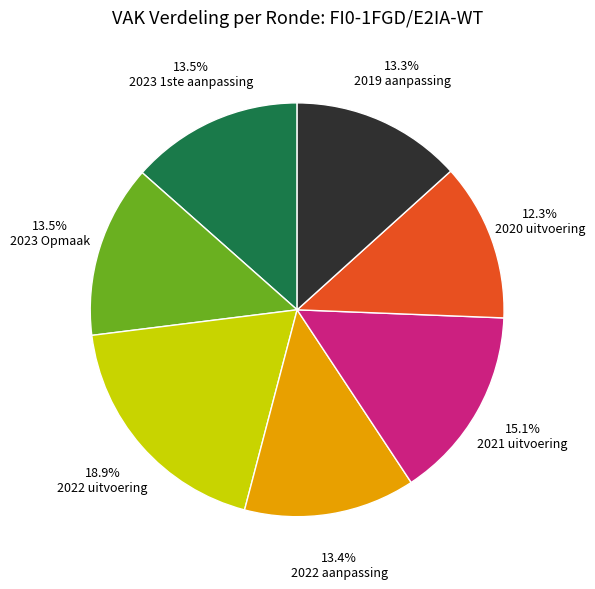

Which category has the biggest portion of the pie?

2022 uitvoering